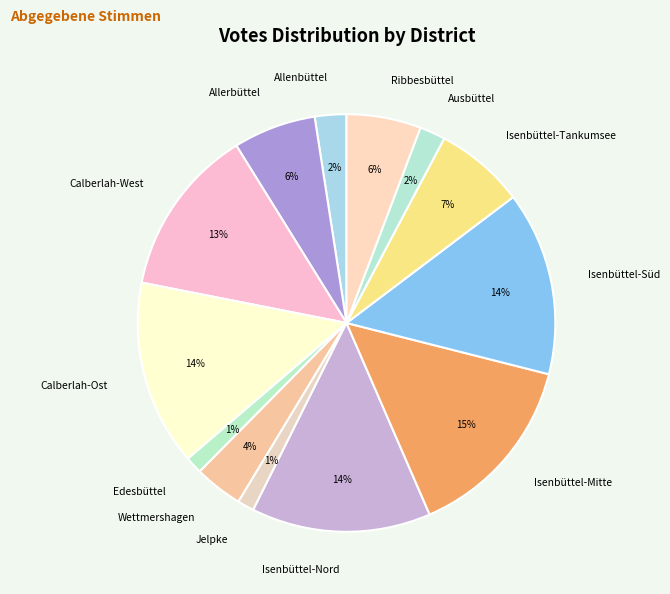

The Ausbüttel slice represents 2% of the pie. True or false?

True